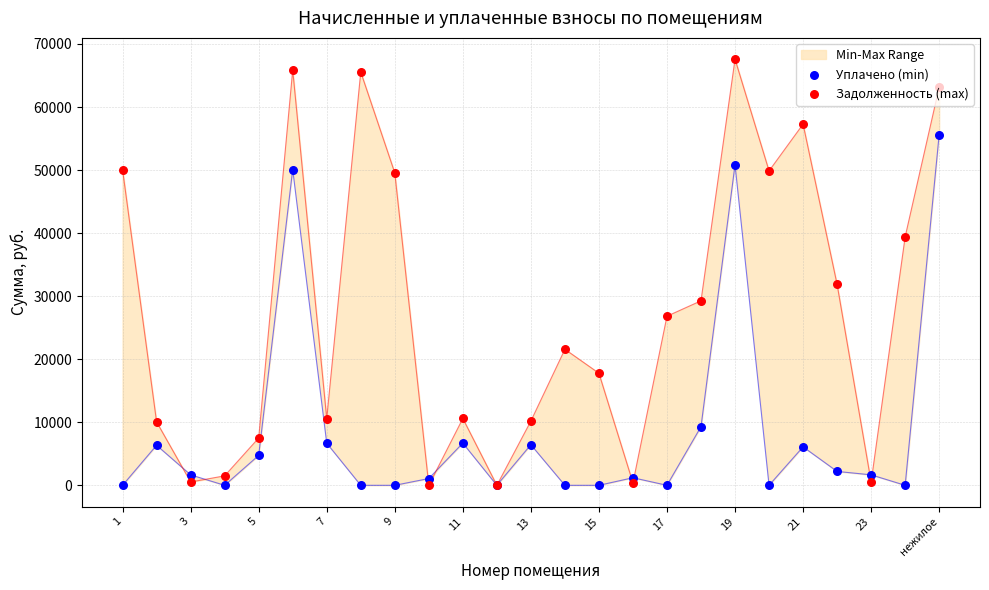

Which series reaches the maximum Y coordinate?

Задолженность (max)